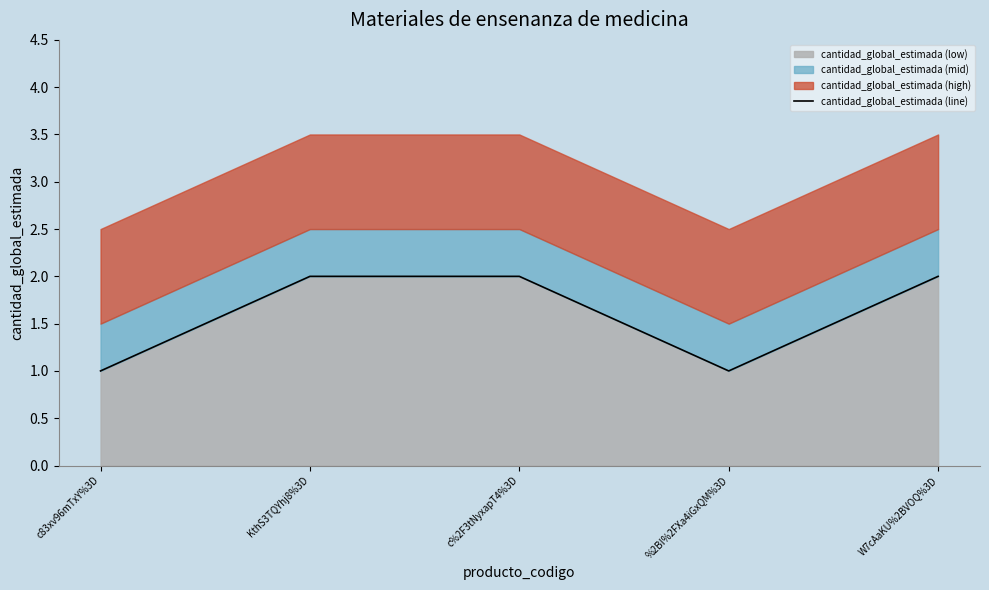

What is the average value?

2